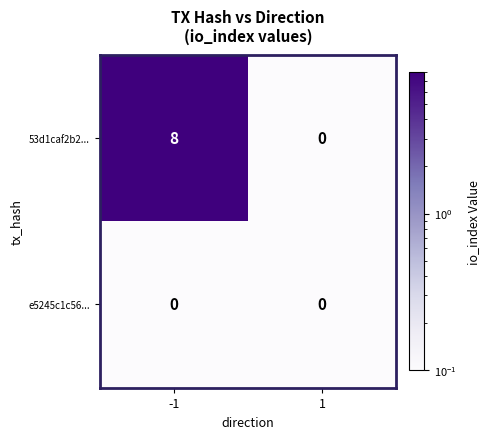

What is the greatest value displayed?

8